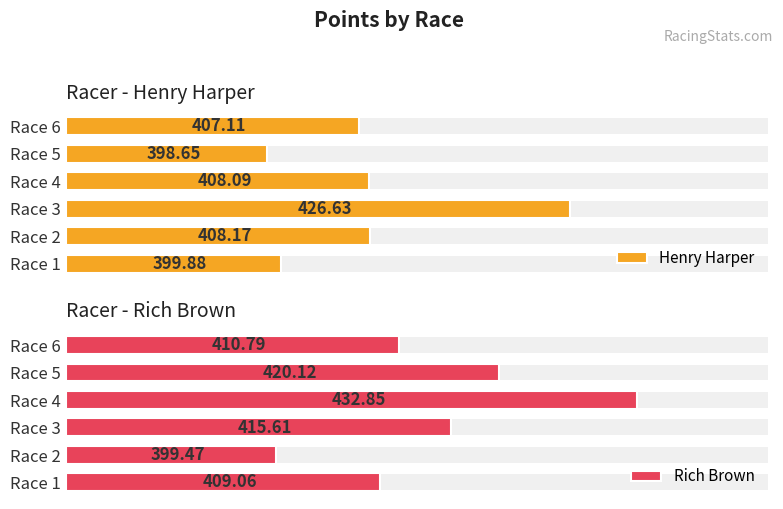

How many groups of bars are there?

6